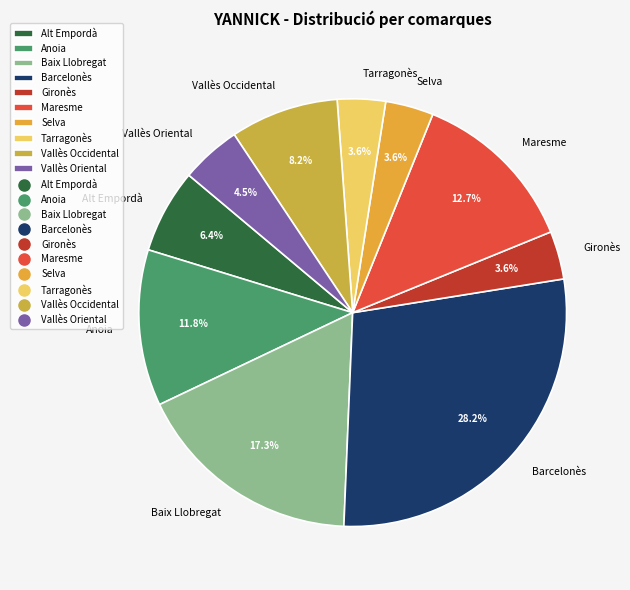

Which slice is the largest?

Barcelonès